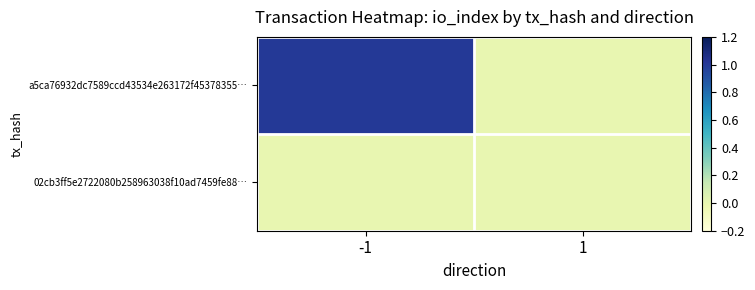

What is the maximum value shown in the chart?

1